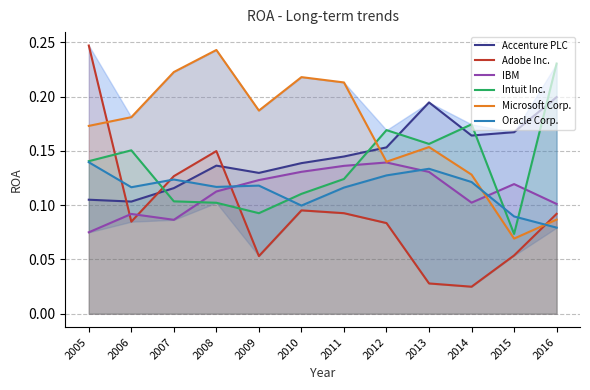

List the labels in order of Adobe Inc. value, largest first.

2005, 2008, 2007, 2010, 2011, 2016, 2006, 2012, 2015, 2009, 2013, 2014